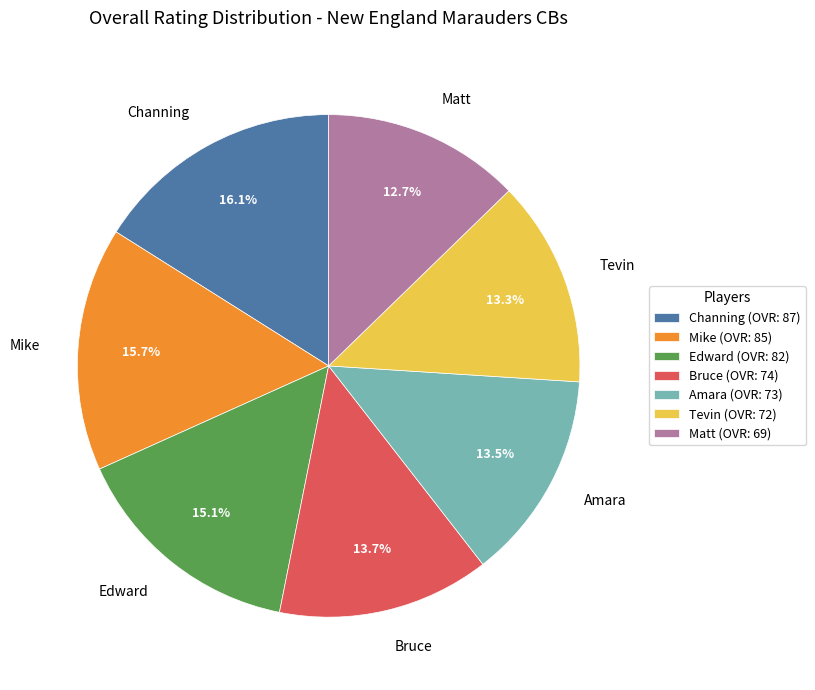

How many slices are in this pie chart?

7